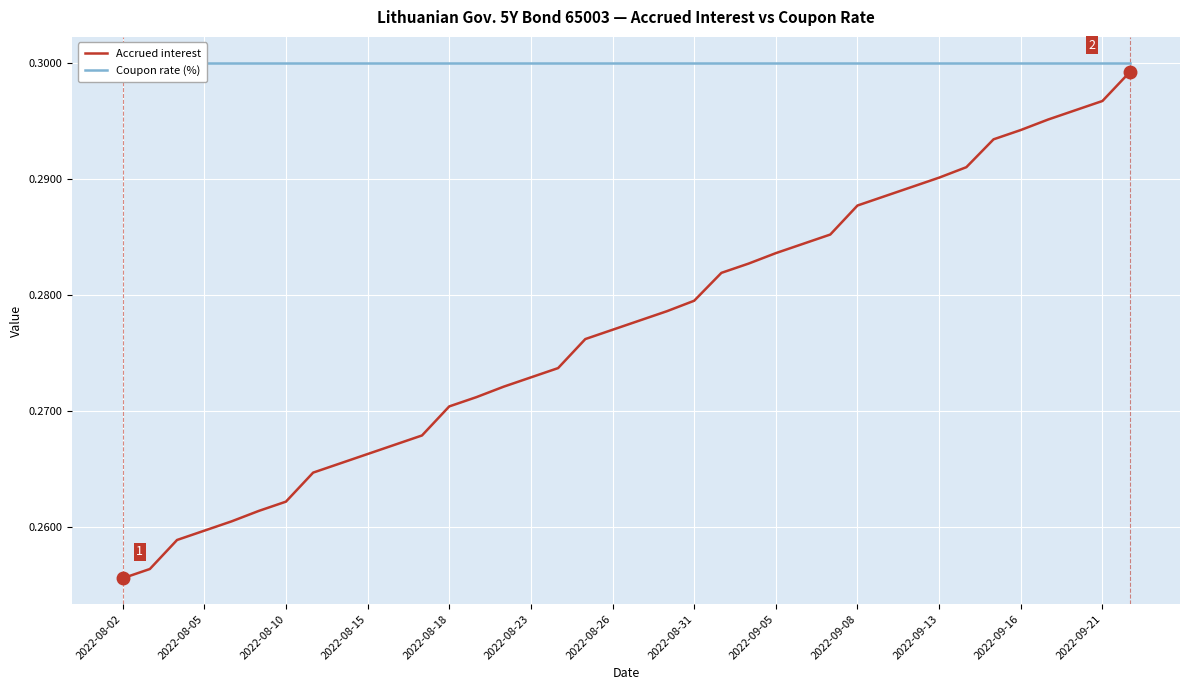

What is the smallest value displayed?

0.3